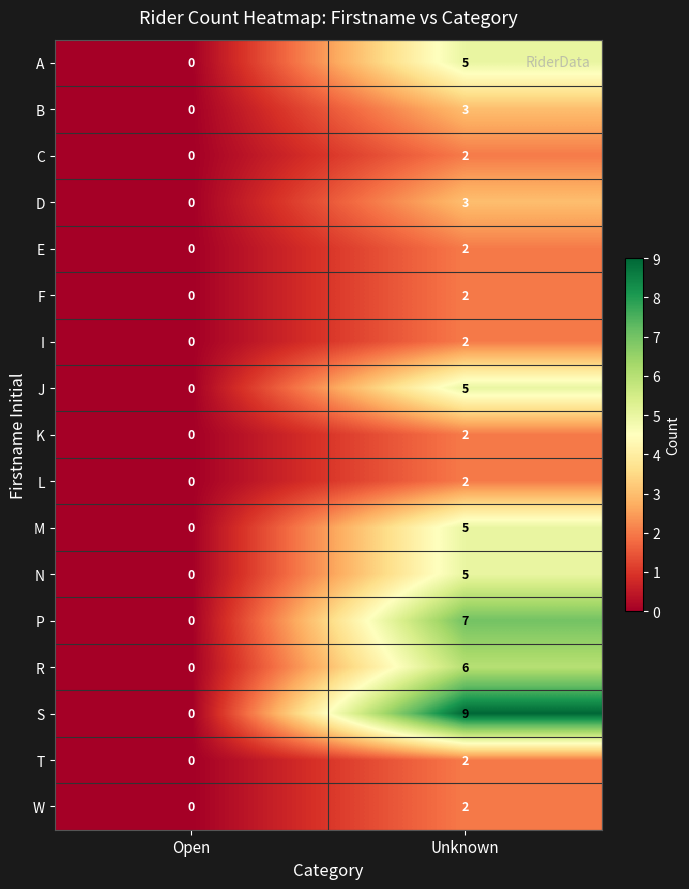

Which category has the lowest value in the P series?

Open